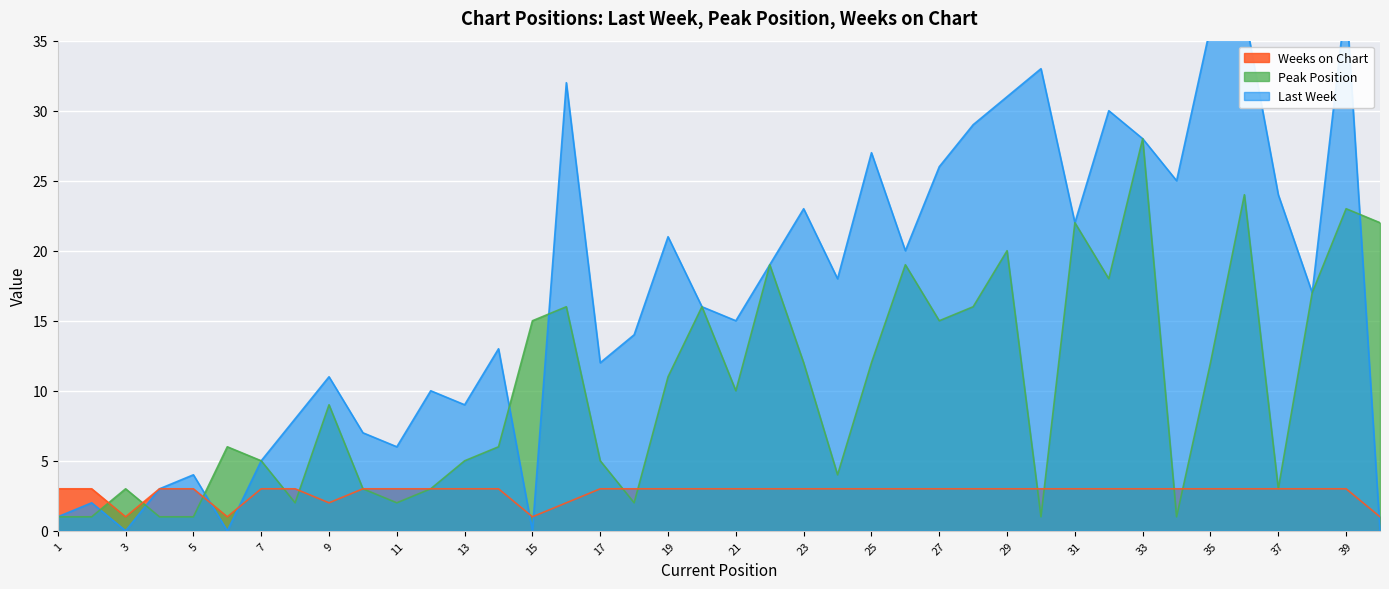

At which label does Last Week first exceed 17?

16